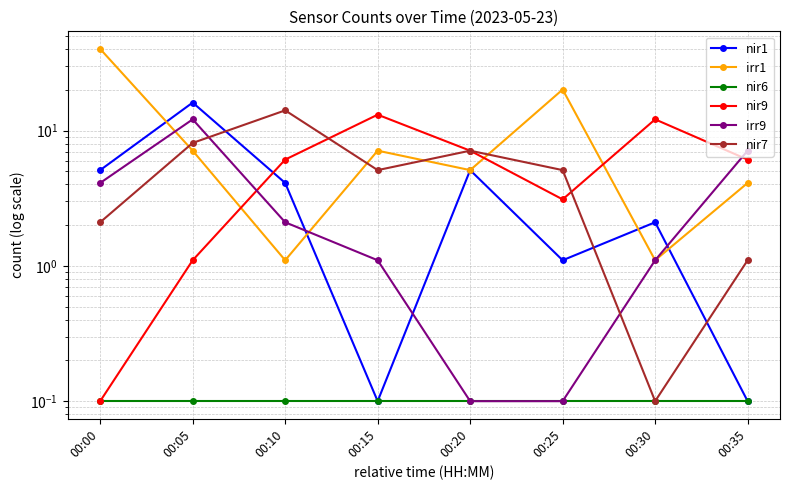

How many intersections are there between irr9 and irr1?

2